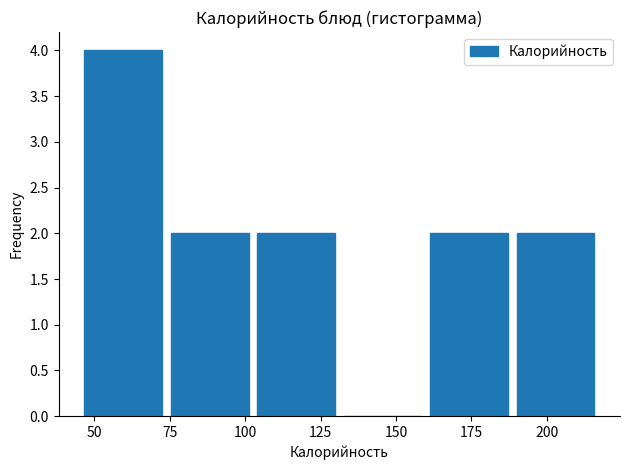

How tall is the bar that spans 105 to 130 on the x-axis? Neither the bar edges nor the heights are printed on the chart, so give them approximately, as read against the axes.

2